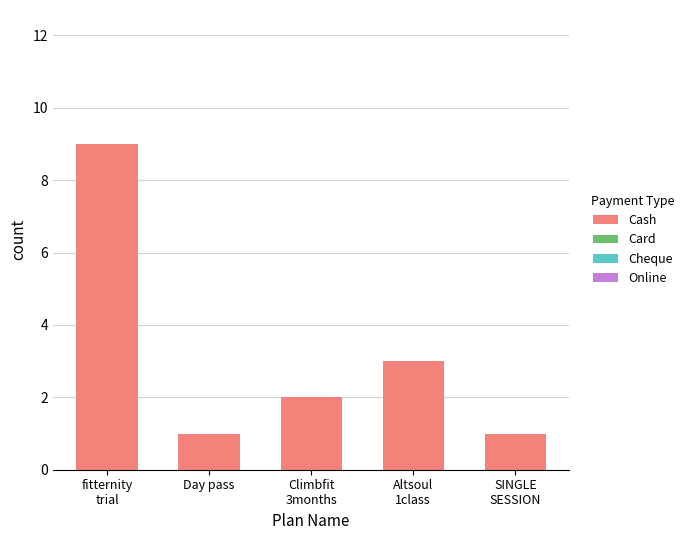

What is the greatest value displayed?

9